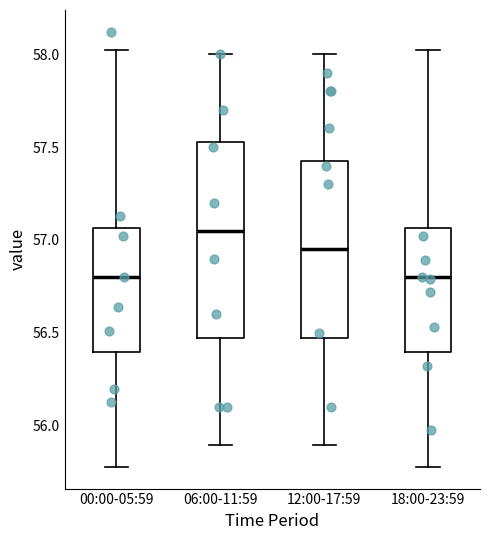

Reading left to right, transcribe this box plot: for each box, give where its median line is, the range the box spans, and where its two whiskers end, as read against the y-axis. The values are not printed on the chart, so give them approximately, as read against the axis.

00:00-05:59: median 56.80, box 56.40 to 57.05, whiskers 55.80 to 58.00
06:00-11:59: median 57.05, box 56.50 to 57.55, whiskers 55.90 to 58.00
12:00-17:59: median 56.95, box 56.50 to 57.45, whiskers 55.90 to 58.00
18:00-23:59: median 56.80, box 56.40 to 57.05, whiskers 55.80 to 58.00